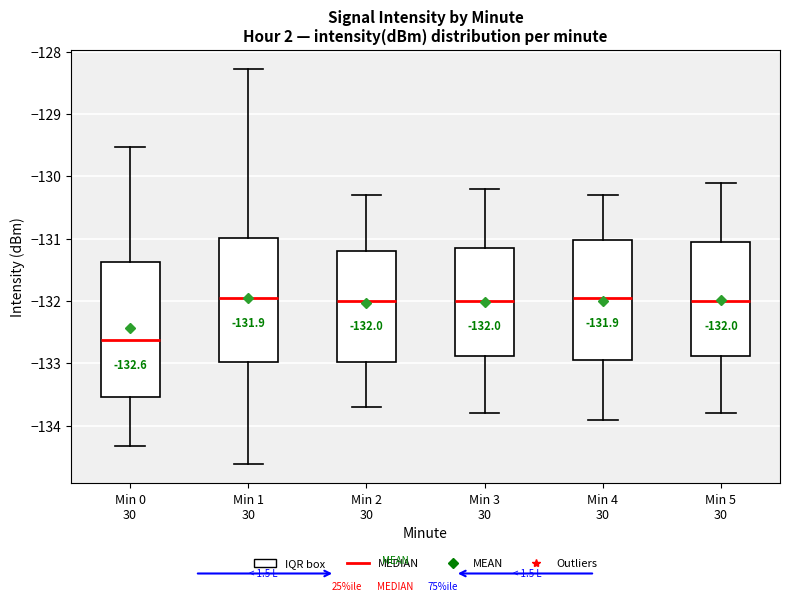

Which box's median line is the lowest?

Min 0 30